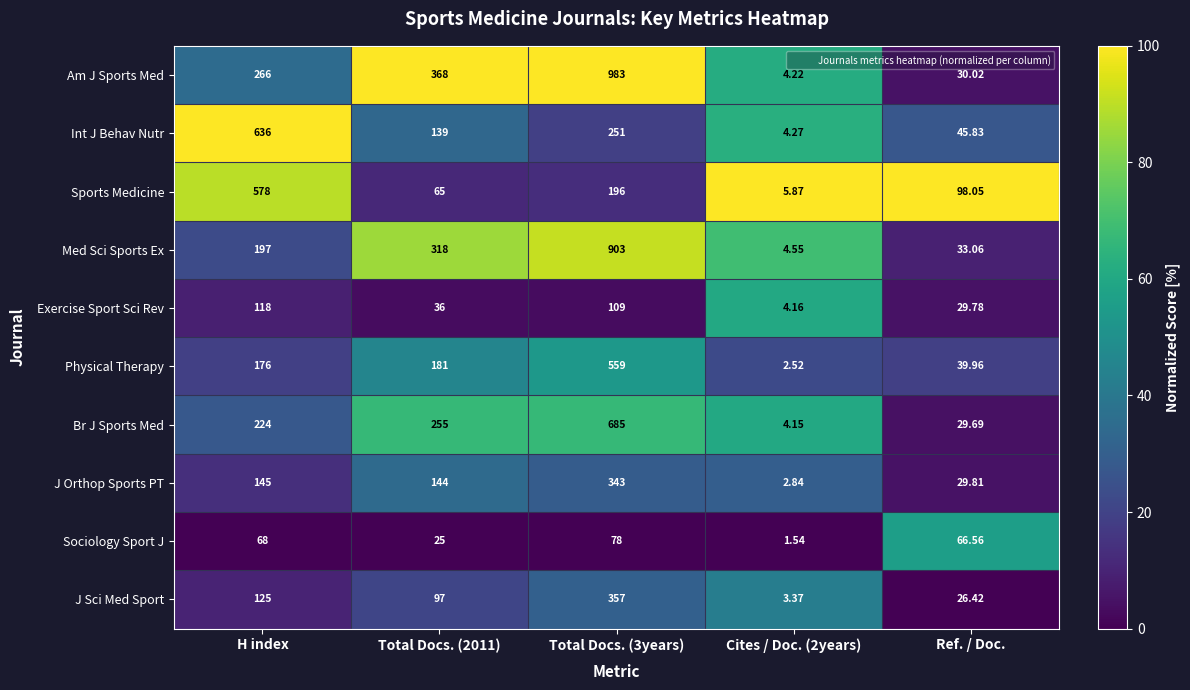

What is the difference between the highest and lowest values at Total Docs. (3years)?

905.0